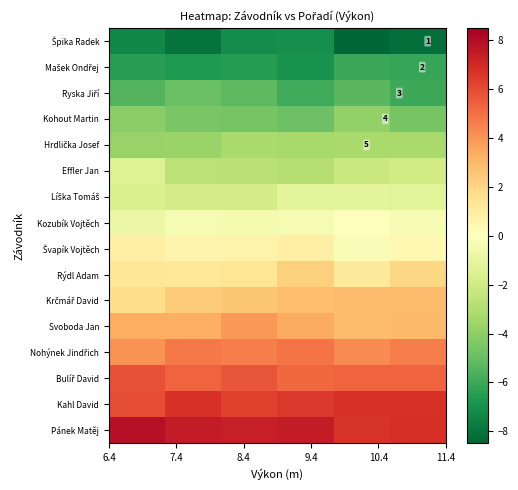

Rank the series by their maximum value, from lowest to highest.

Špika Radek, Mašek Ondřej, Ryska Jiří, Kohout Martin, Hrdlička Josef, Effler Jan, Líška Tomáš, Kozubík Vojtěch, Švapík Vojtěch, Rýdl Adam, Krčmář David, Svoboda Jan, Nohýnek Jindřich, Bulíř David, Kahl David, Pánek Matěj